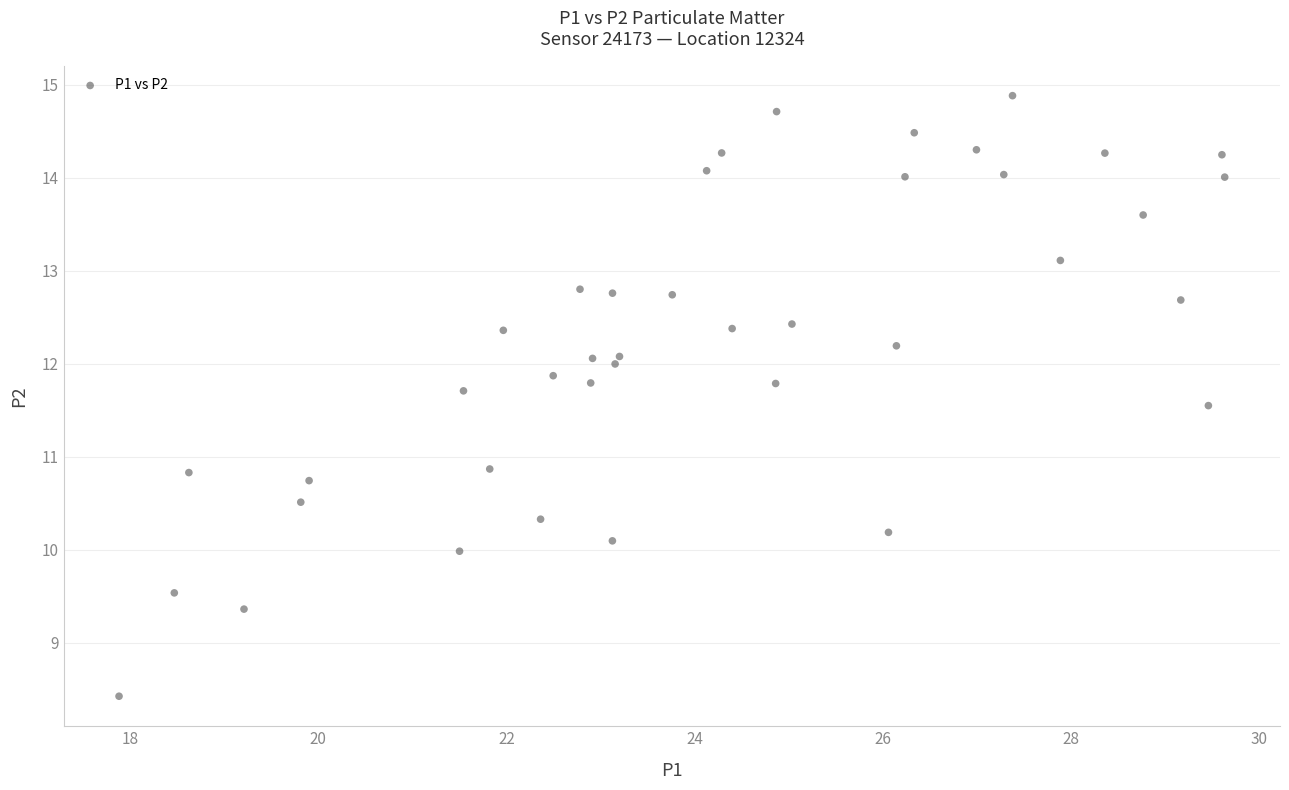

What is the range of Y values (max minus min)?

6.5